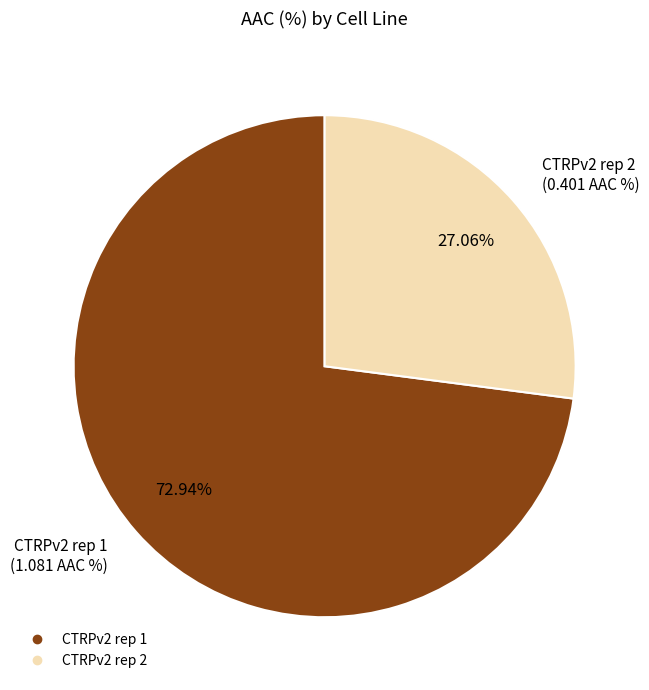

To the nearest percent, what is the combined percentage of CTRPv2 rep 1 and CTRPv2 rep 2?

100%